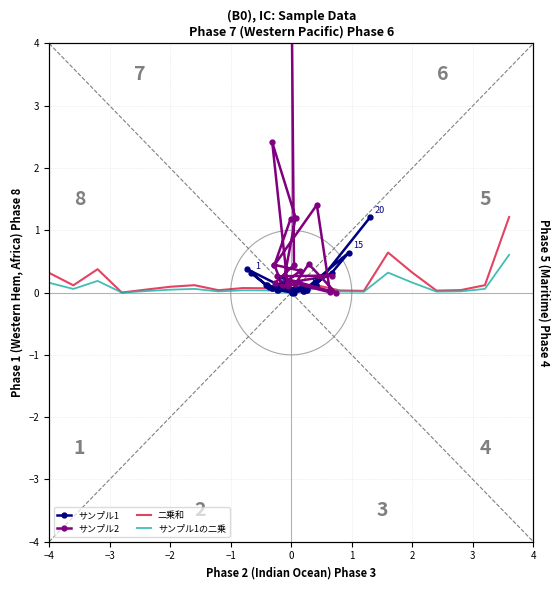

True or false: サンプル1 has more than 2 points higher than both neighbors.

True